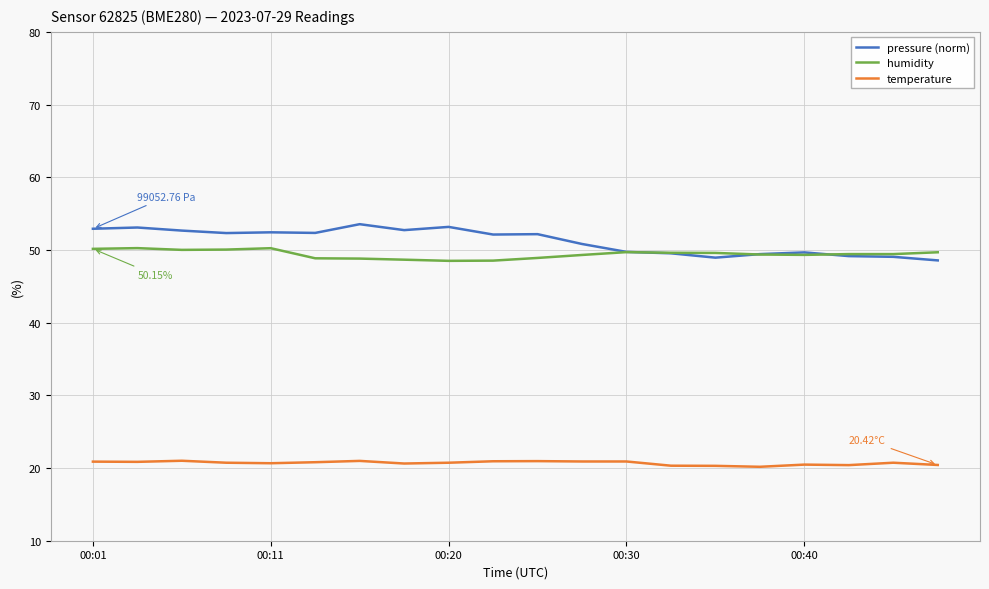

List the series in order of their peak value, highest first.

pressure (norm), humidity, temperature